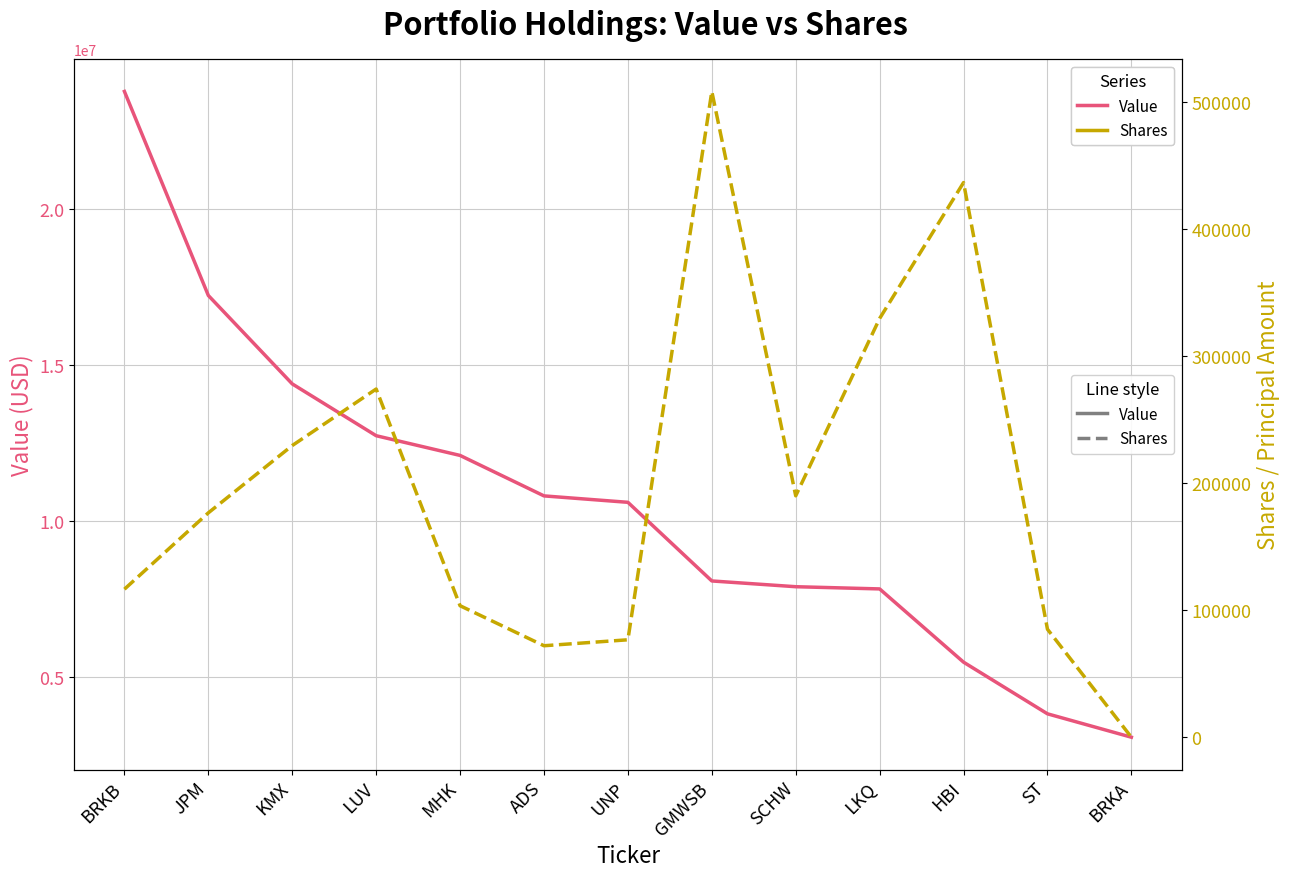

How many values in the Shares (dashed) series are below 176592?

6